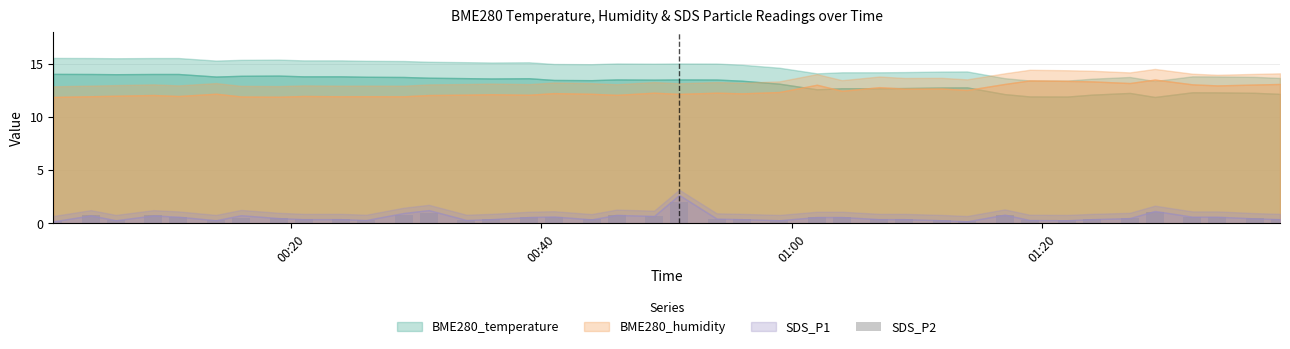

What is the difference between the maximum and minimum values?

1.8